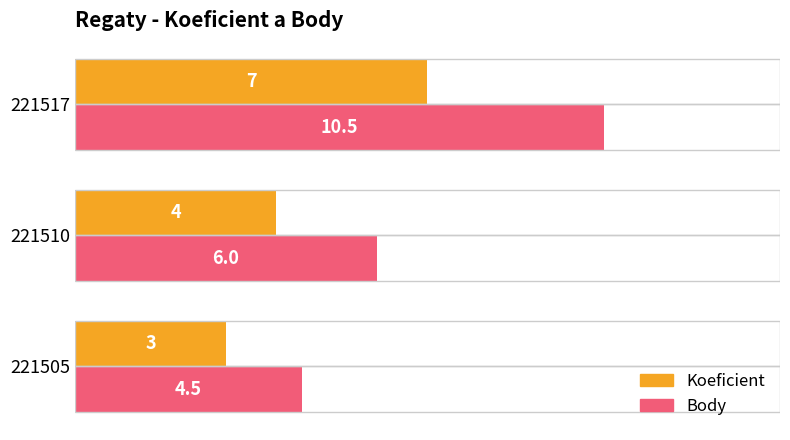

List the series in order of their peak value, lowest first.

Koeficient, Body